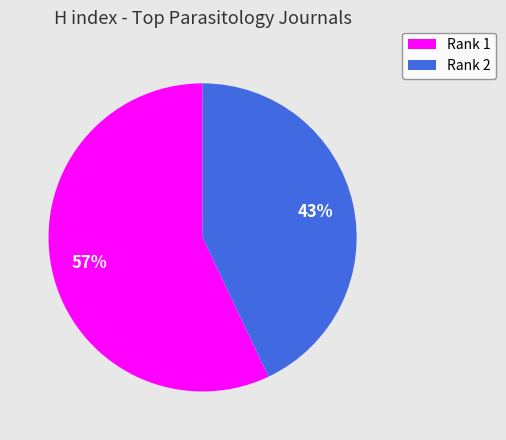

To the nearest percent, what is the average slice percentage?

50%